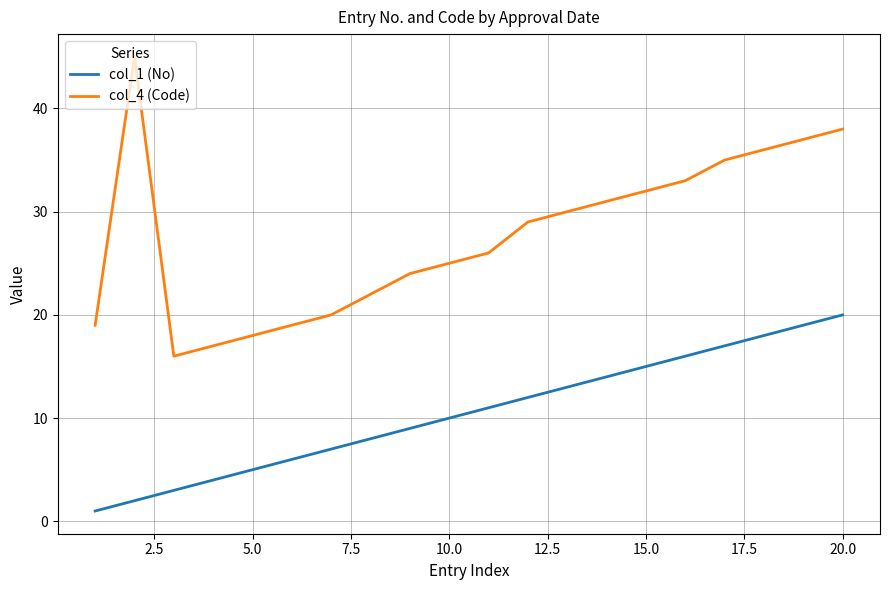

What is the greatest value displayed?

45